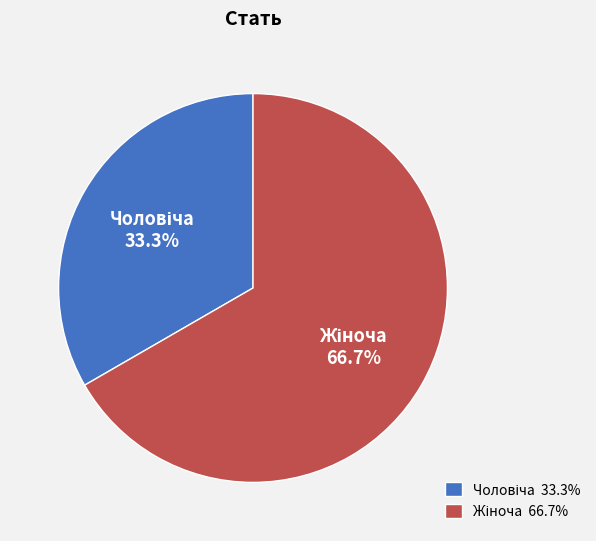

Does any single category account for the majority?

Yes